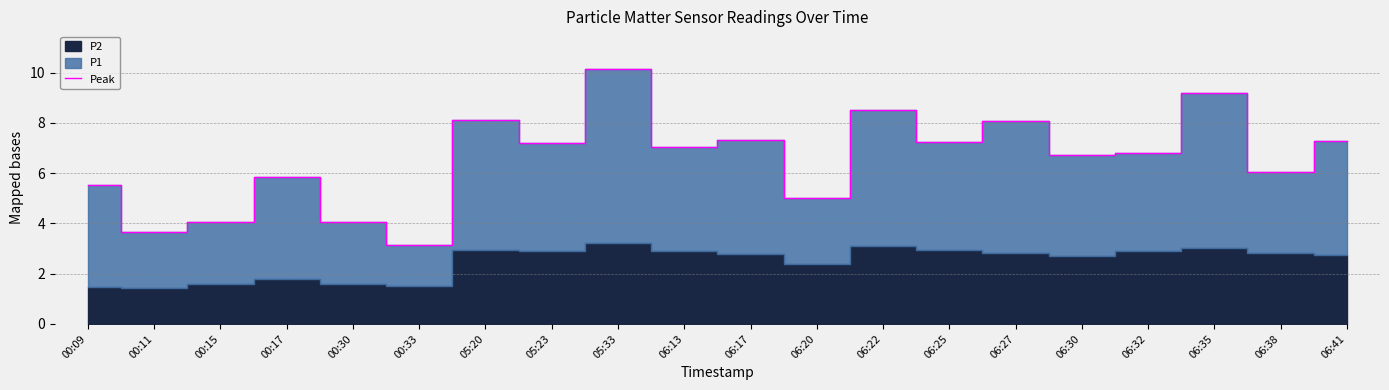

What is the label of the 1st point from the left?

00:09